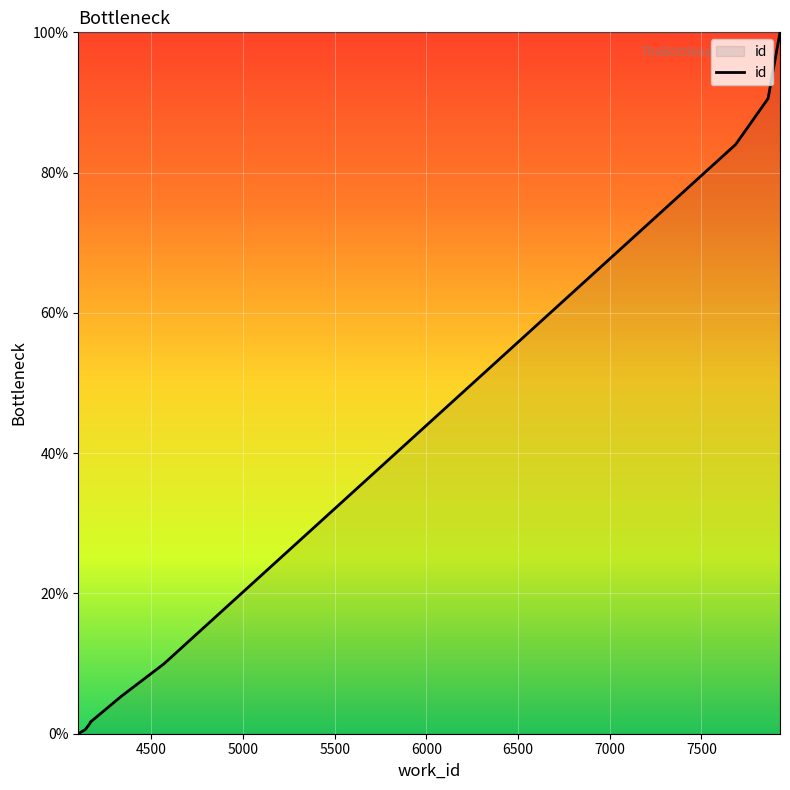

What is the maximum value shown in the chart?

100.0